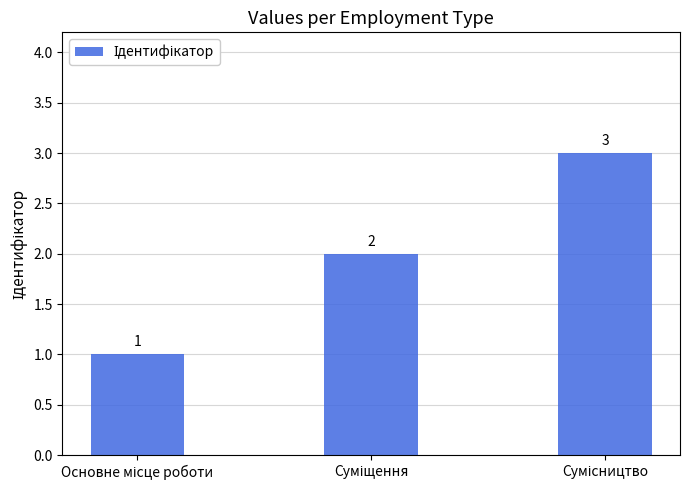

Count the values in the range 1 to 3.

3